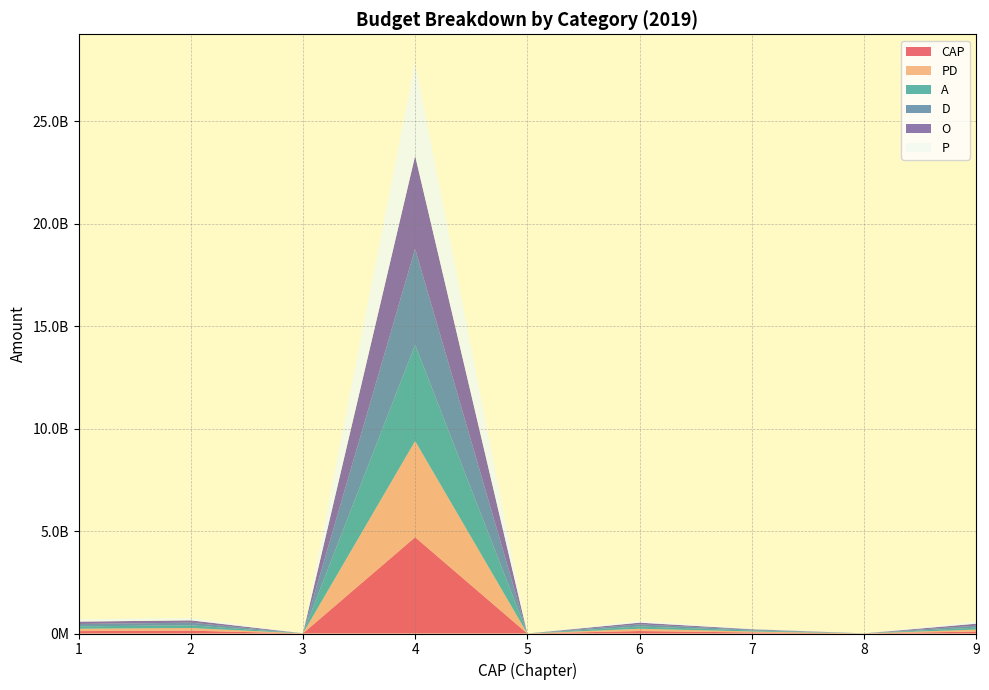

Reading right to left, list all the values displayed in this chart.

CAP: 95635000.0	3359697.0	50114157.4	120061757.2	0.0	4697203778.7	3319388.6	137844399.0	117343386.2
PD: 95635000.0	951926.0	48833043.7	111524864.3	0.0	4693082220.6	2337297.7	131052365.5	115720679.9
A: 95635000.0	951926.0	48758679.9	111260784.3	0.0	4692729297.6	2337297.7	130654960.2	115720679.9
D: 95635000.0	951926.0	40291994.0	102271467.0	0.0	4684203412.7	2337297.7	128668462.0	115716265.9
O: 95635000.0	951920.0	22760568.0	83511823.5	0.0	4537070890.1	2068109.1	113158276.1	115707063.1
P: 95635000.0	951920.0	22760568.0	83511823.5	0.0	4537070890.1	2068109.1	113158276.1	115707063.1